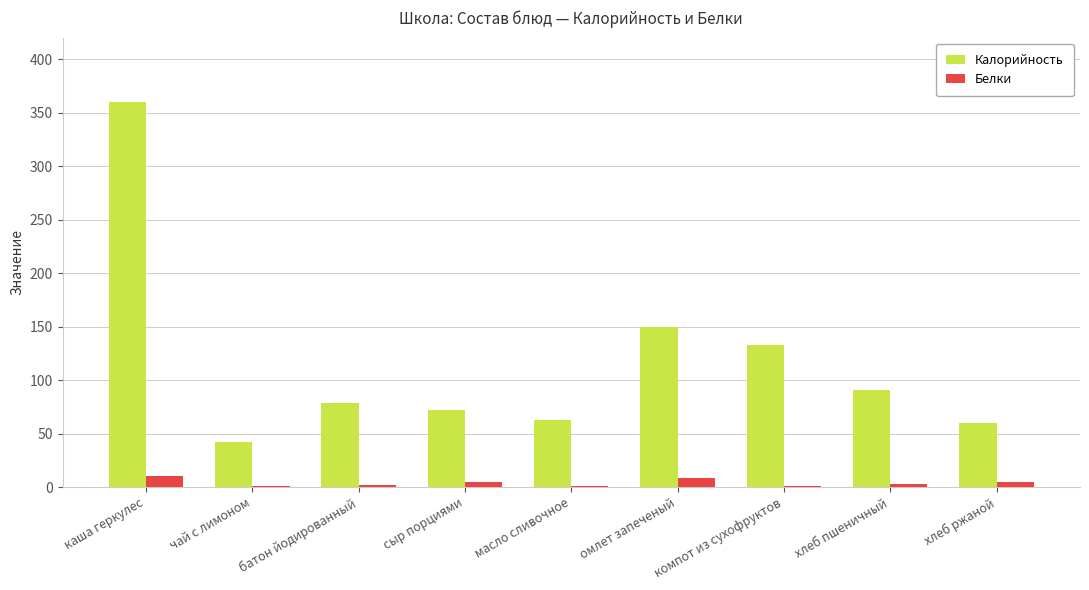

What is the sum of all Калорийность values?

1050